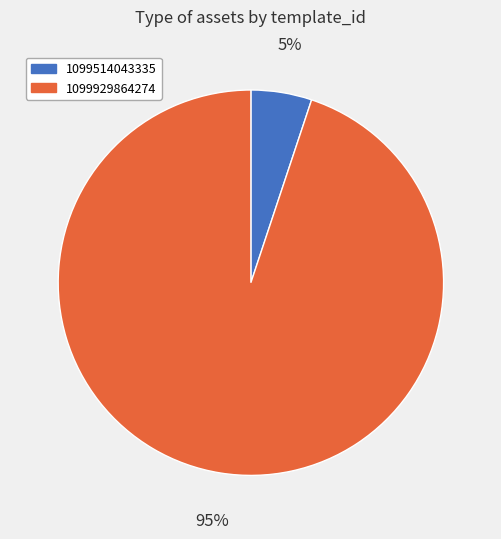

To the nearest percent, what is the difference between the 1099929864274 and 1099514043335 slice percentages?

90%